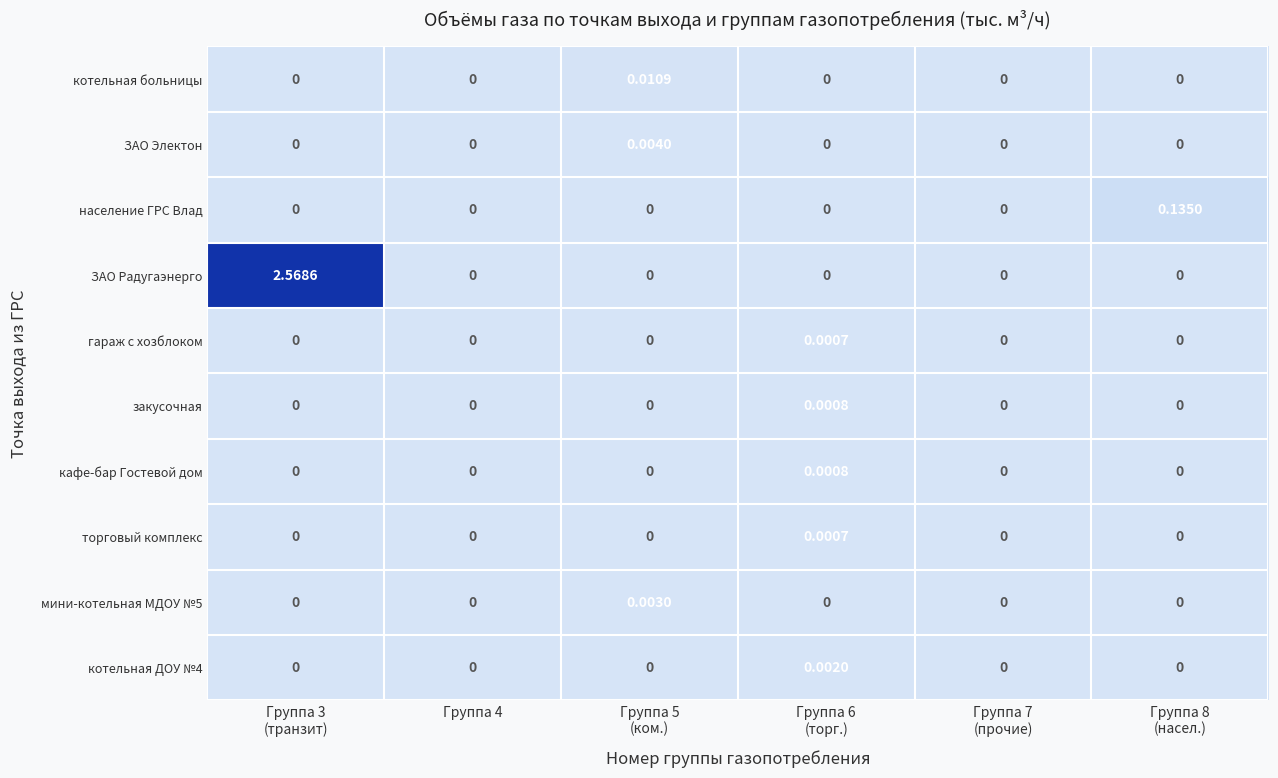

Which series has the largest total across all categories?

ЗАО Радугаэнерго